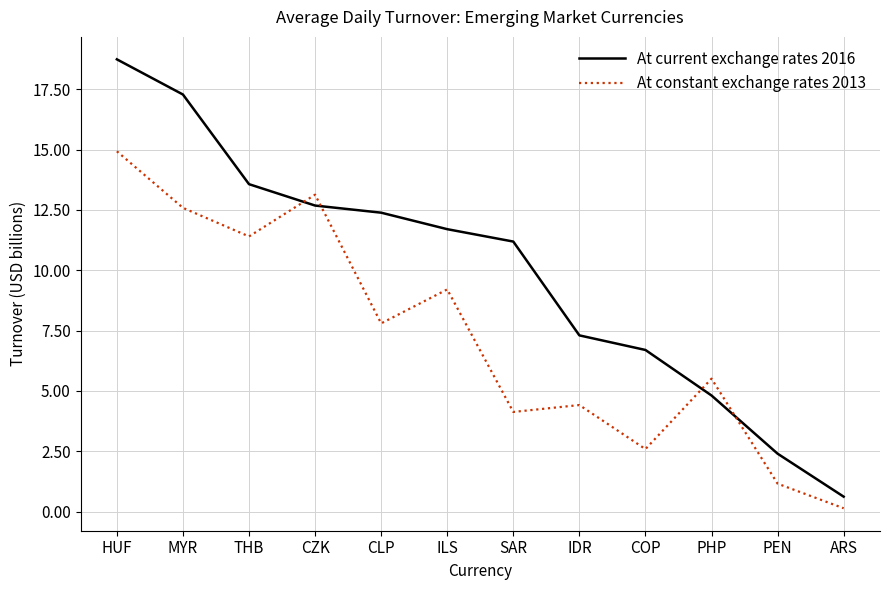

List the series in order of their overall mean, highest first.

At current exchange rates 2016, At constant exchange rates 2013